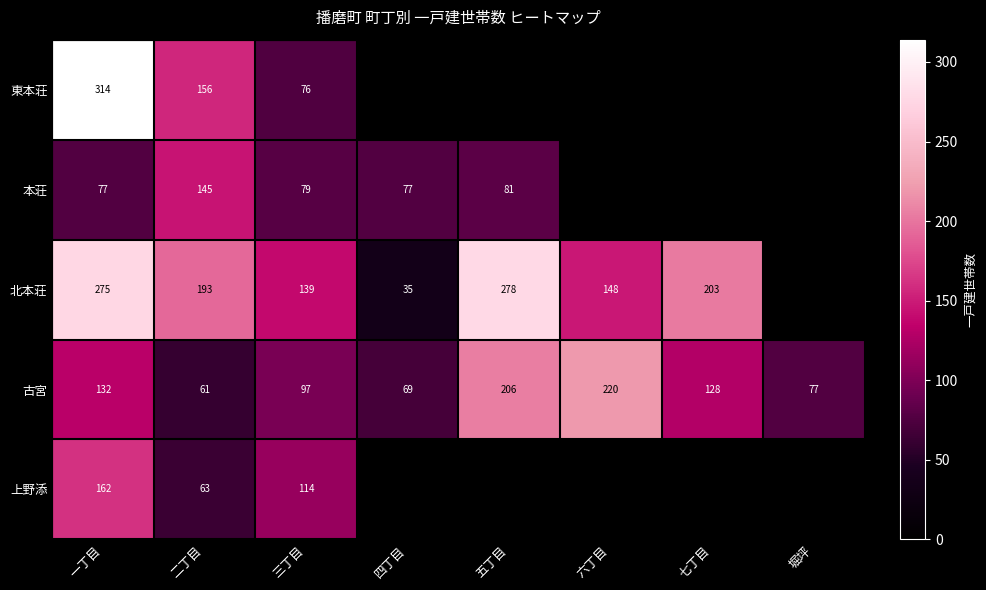

Which category has the lowest value across all series?

四丁目